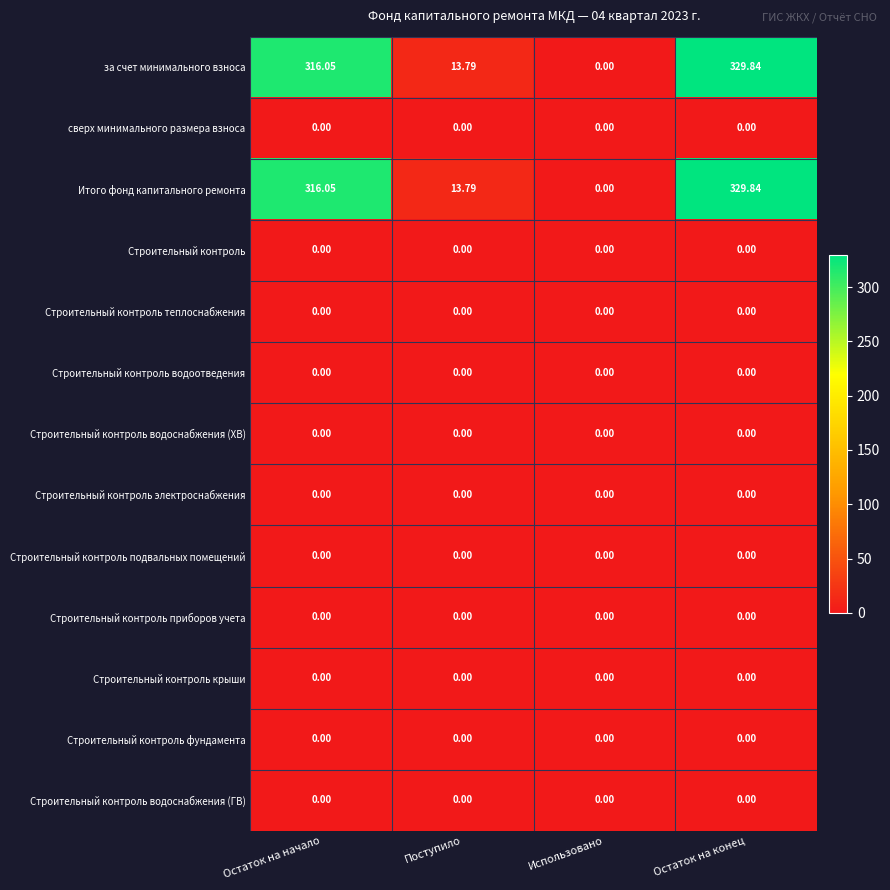

At which label does Итого фонд капитального ремонта reach its minimum?

Использовано